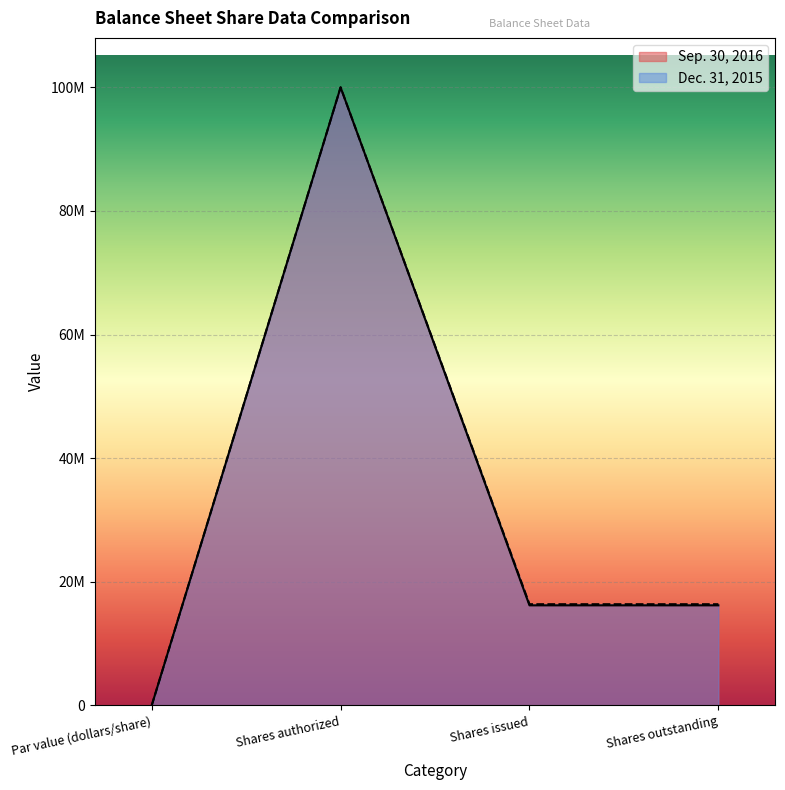

What is the difference between the second highest and minimum values in the Dec. 31, 2015 series?

16379501